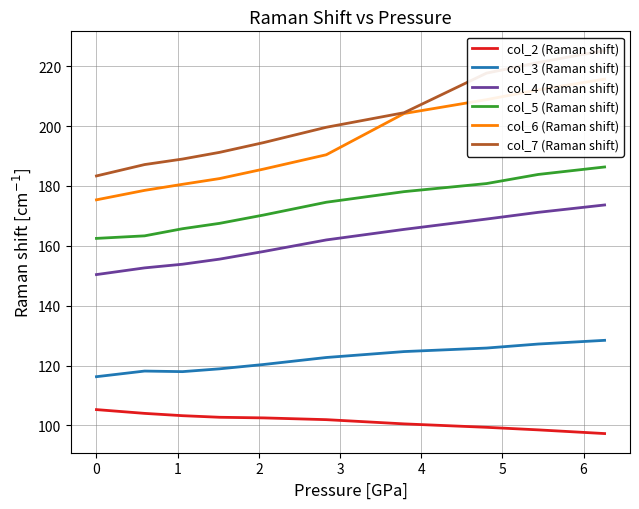

True or false: col_3 (Raman shift) and col_5 (Raman shift) cross at least once.

False